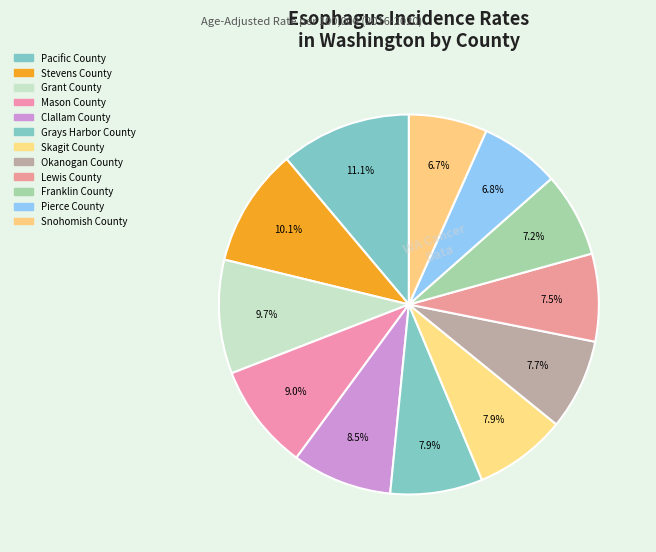

Rank the categories by value from highest to lowest.

Pacific County, Stevens County, Grant County, Mason County, Clallam County, Grays Harbor County, Skagit County, Okanogan County, Lewis County, Franklin County, Pierce County, Snohomish County